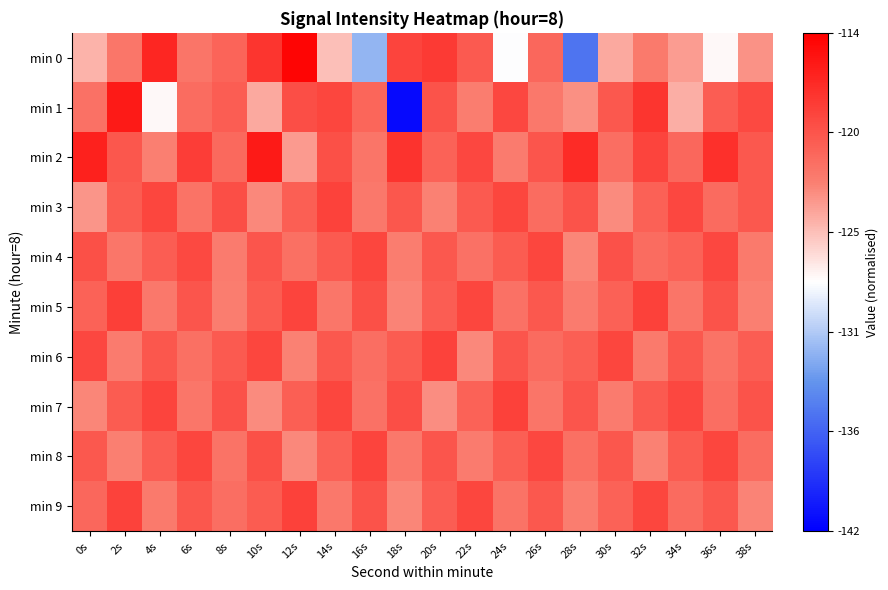

Rank the series at 8s from highest to lowest value.

min 3, min 7, min 6, min 1, min 0, min 2, min 9, min 8, min 4, min 5